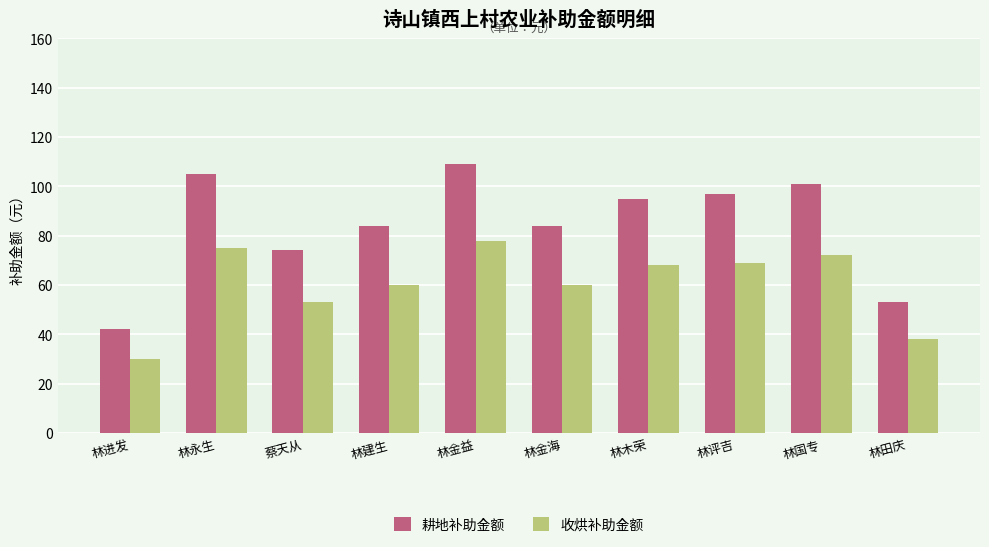

List the series in order of their peak value, highest first.

耕地补助金额, 收烘补助金额